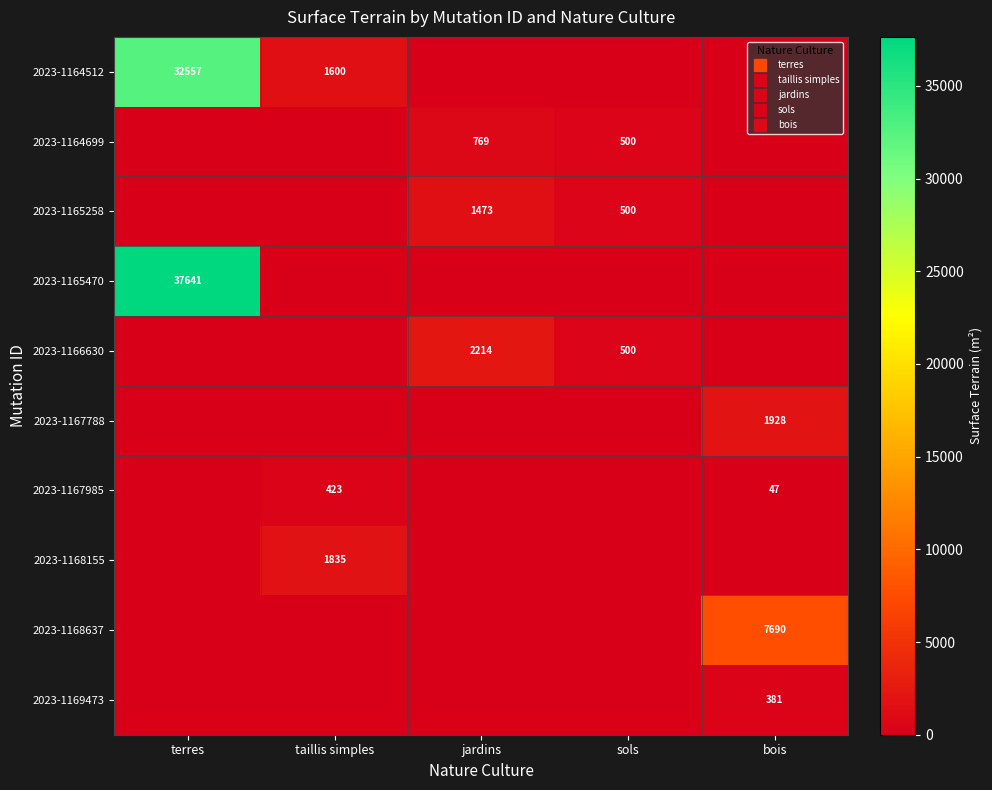

Which series has the largest total across all categories?

2023-1165470